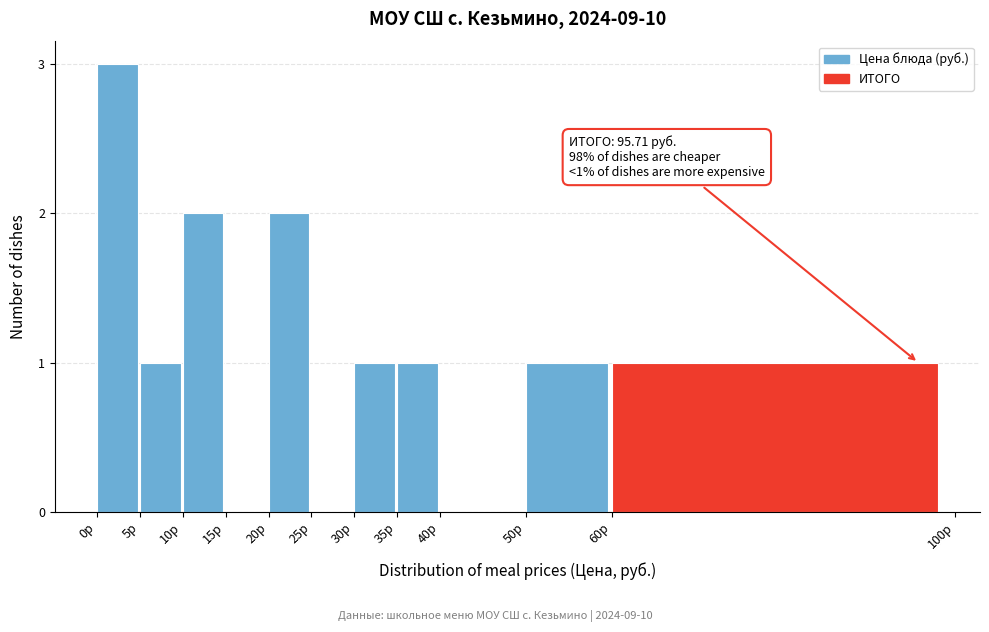

Reading left to right, what are all the values shown in this chart?

0р=3	5р=1	10р=2	15р=0	20р=2	25р=0	30р=1	35р=1	40р=0	50р=1	60р=1